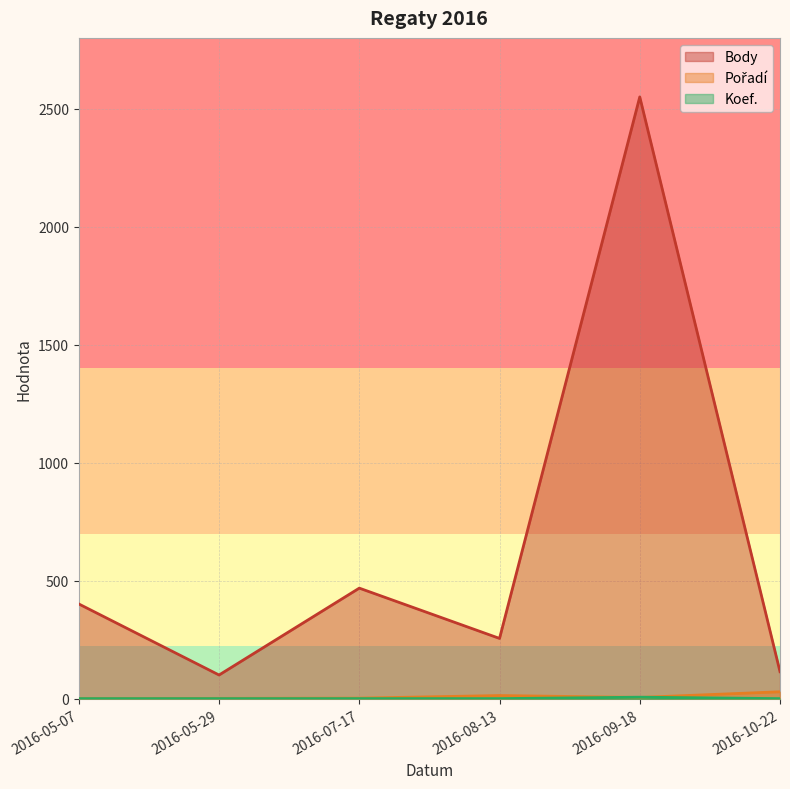

What is the sum of all Pořadí values?

56